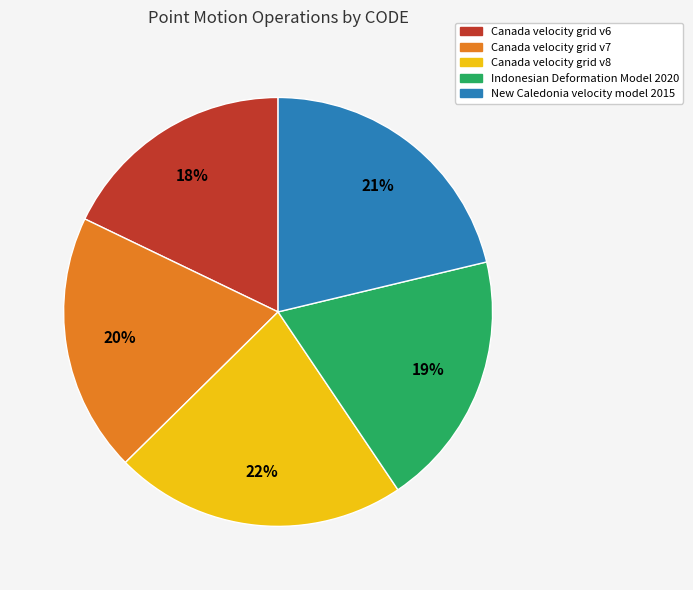

Is there a majority slice in this chart?

No